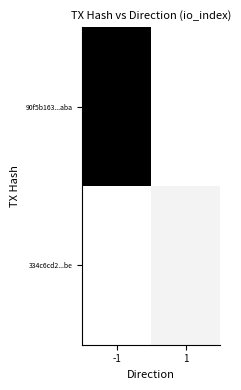

Which has a higher value, -1 or 1?

-1